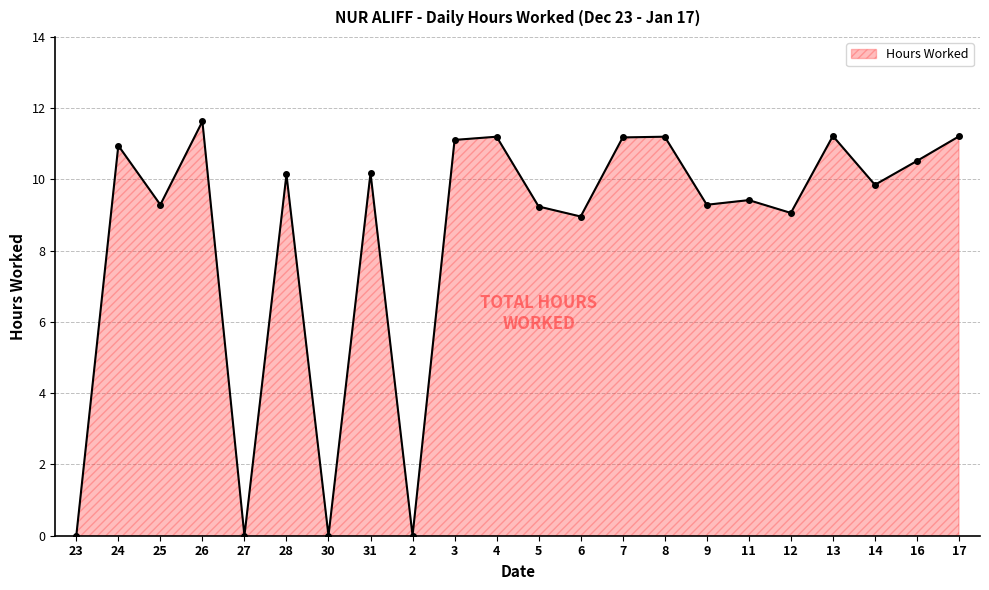

How many categories are shown in the chart?

22